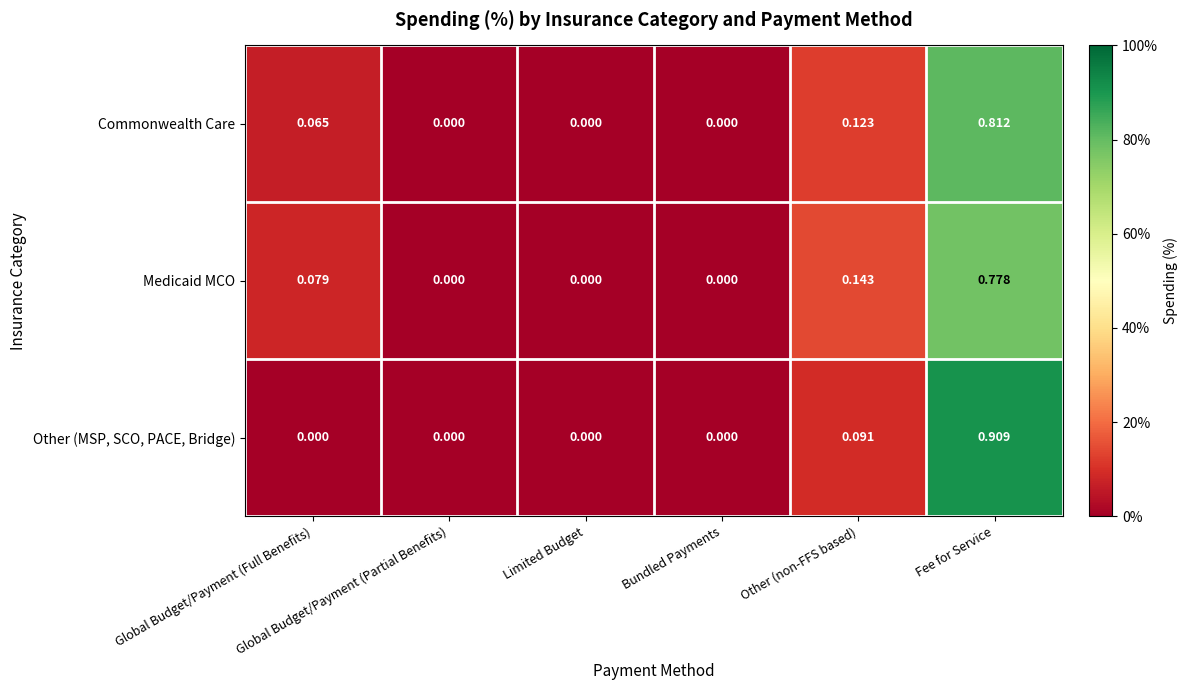

Between Bundled Payments and Other (non-FFS based), which series saw the biggest shift?

Medicaid MCO